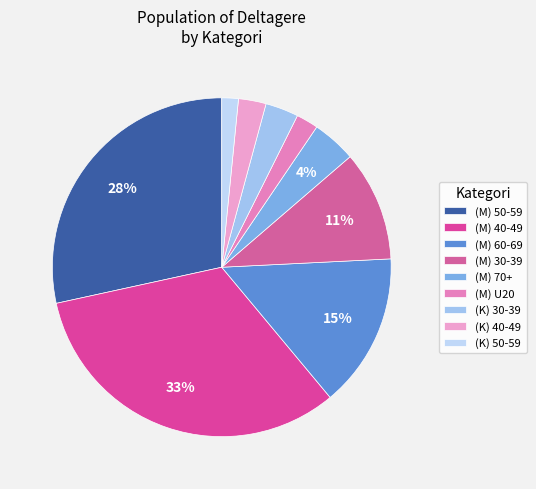

Count the number of slices in the pie.

9